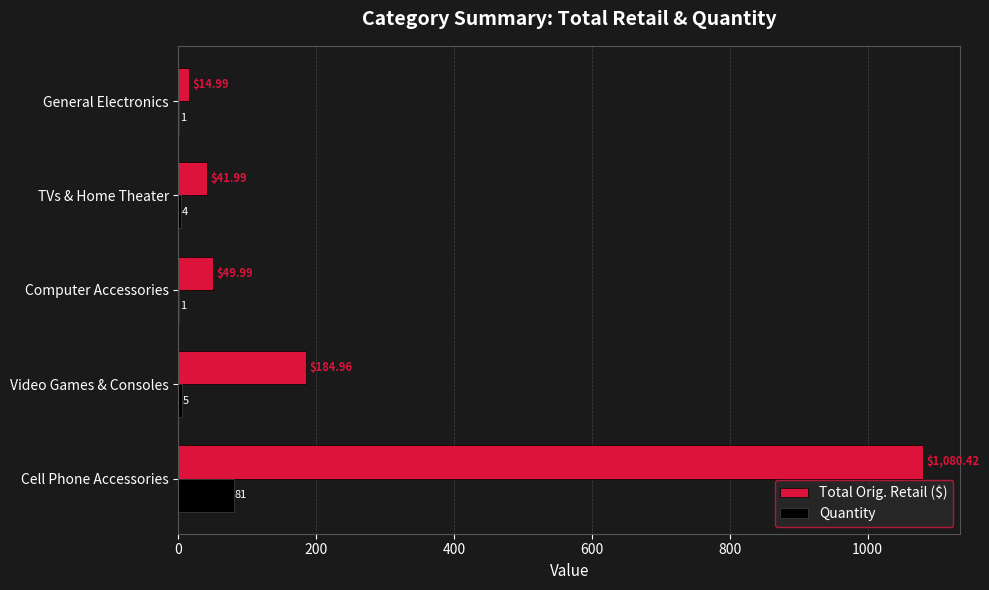

What is the sum of the Quantity values at Computer Accessories and General Electronics?

2.0